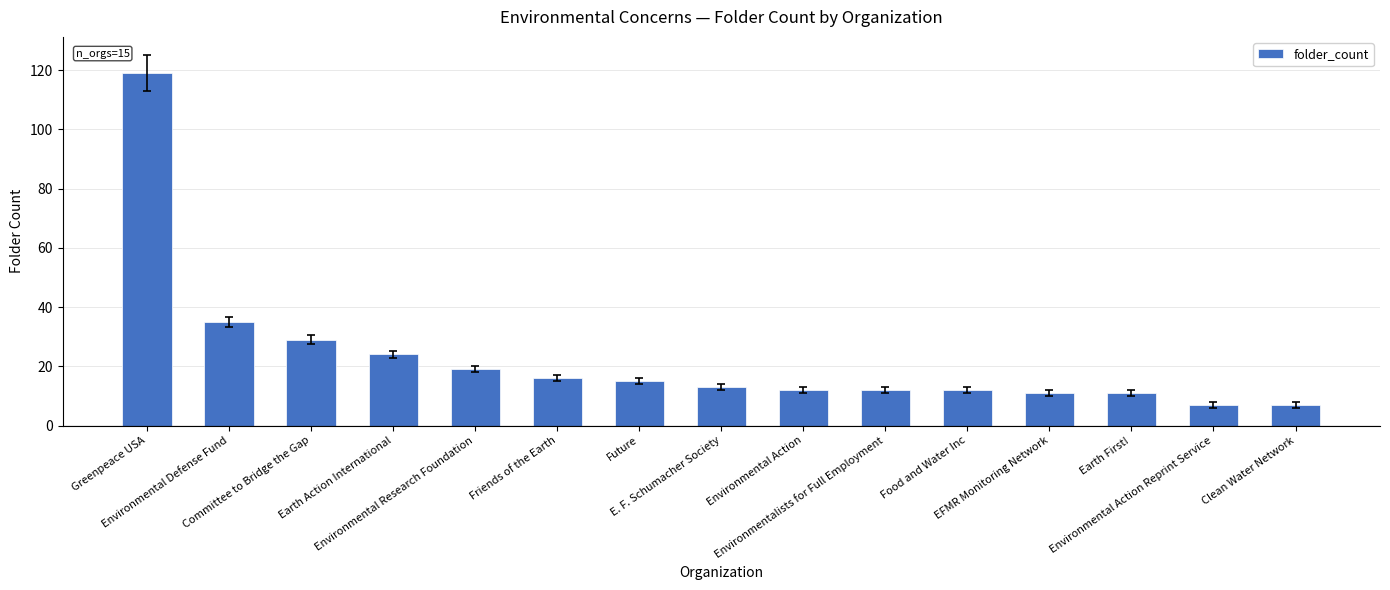

Does the chart contain stacked bars?

No